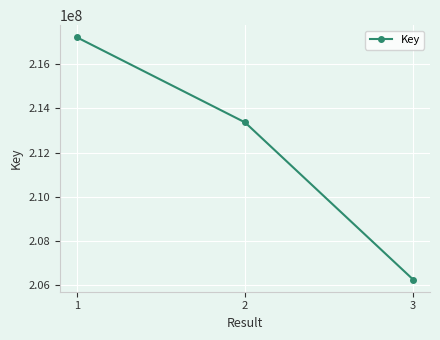

Reading left to right, what are all the values shown in this chart?

217218003	213365322	206248899